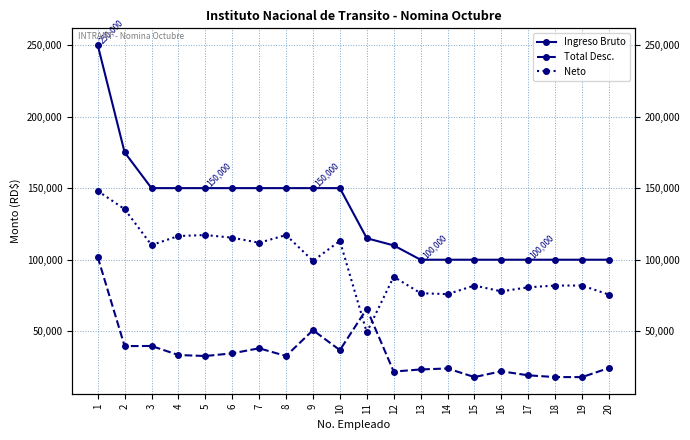

What is the average value of the Ingreso Bruto series?

132500.0